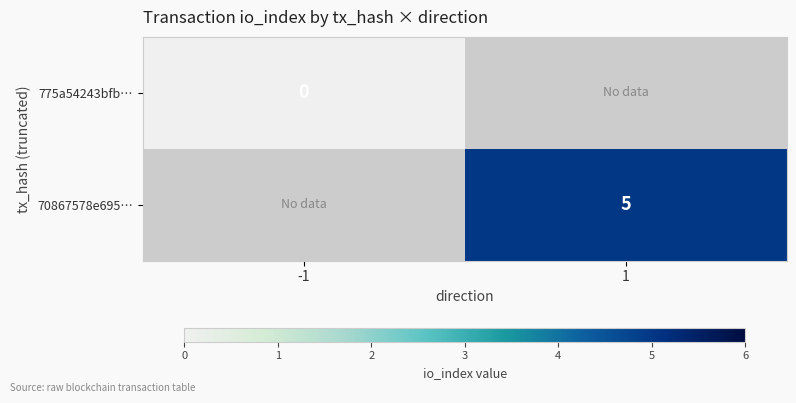

Is the value of 70867578e695… at 1 greater than the value of 775a54243bfb… at -1?

Yes